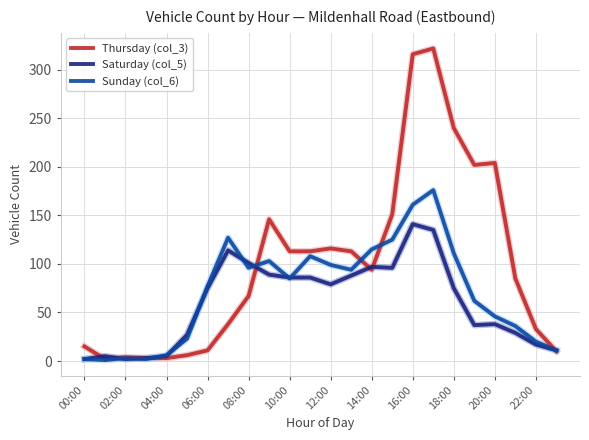

Which series has the largest range (max minus min)?

Thursday (col_3)